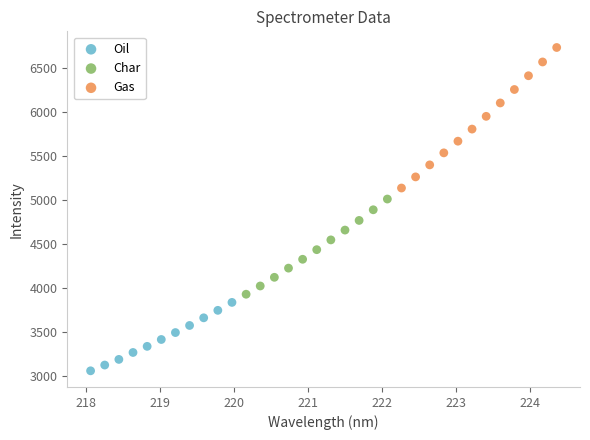

Which series has the widest spread of Y values?

Gas